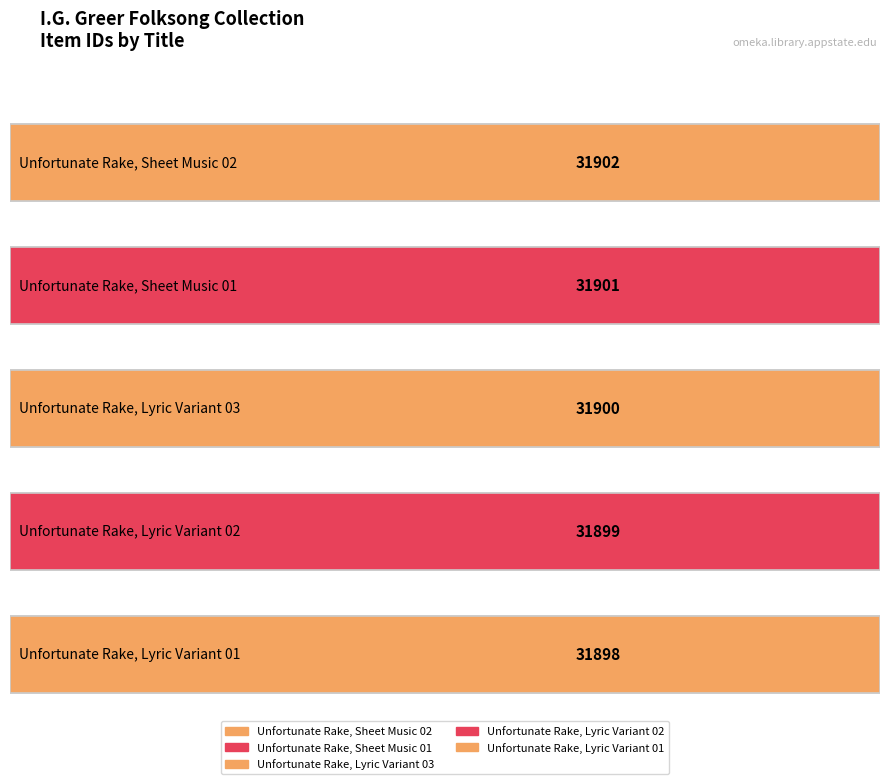

Rank the categories by value from lowest to highest.

Unfortunate Rake, Lyric Variant 01, Unfortunate Rake, Lyric Variant 02, Unfortunate Rake, Lyric Variant 03, Unfortunate Rake, Sheet Music 01, Unfortunate Rake, Sheet Music 02